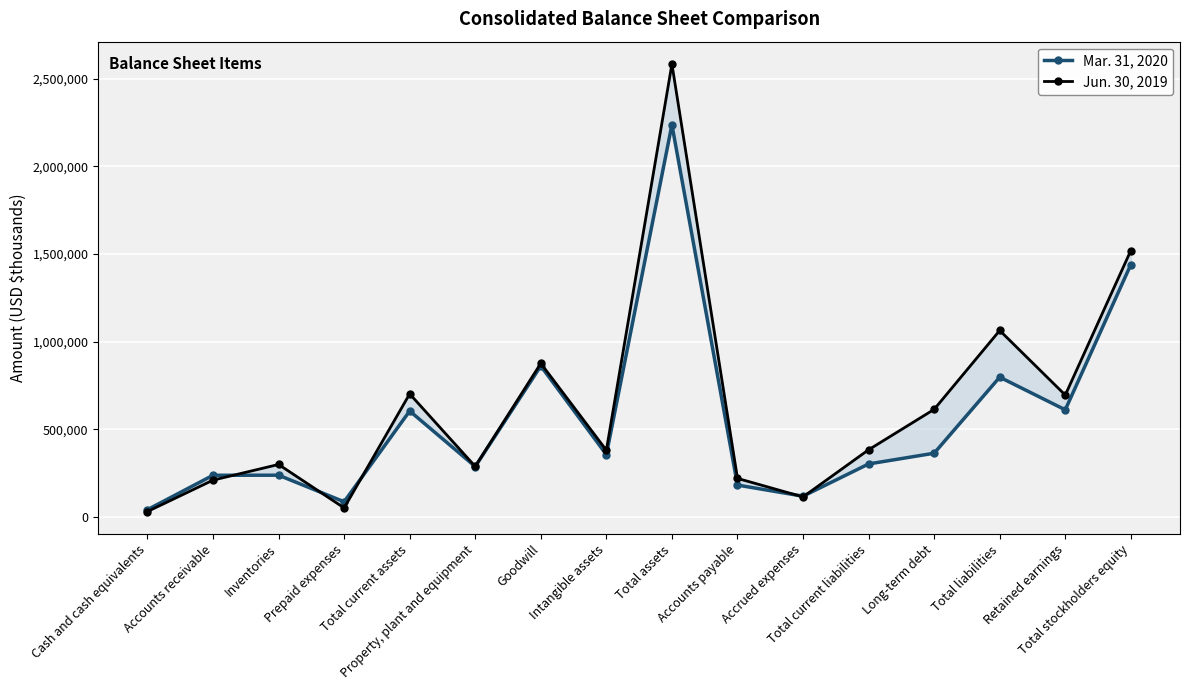

What is the average value of the Mar. 31, 2020 series?

547604